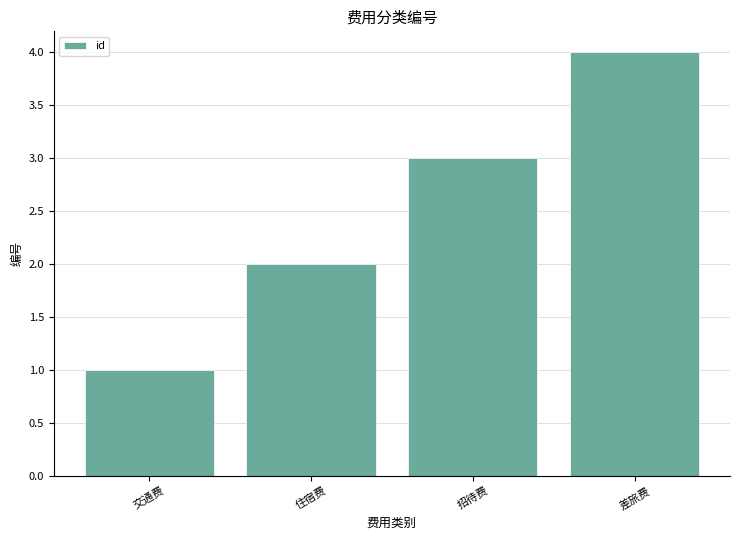

What is the smallest value displayed?

1